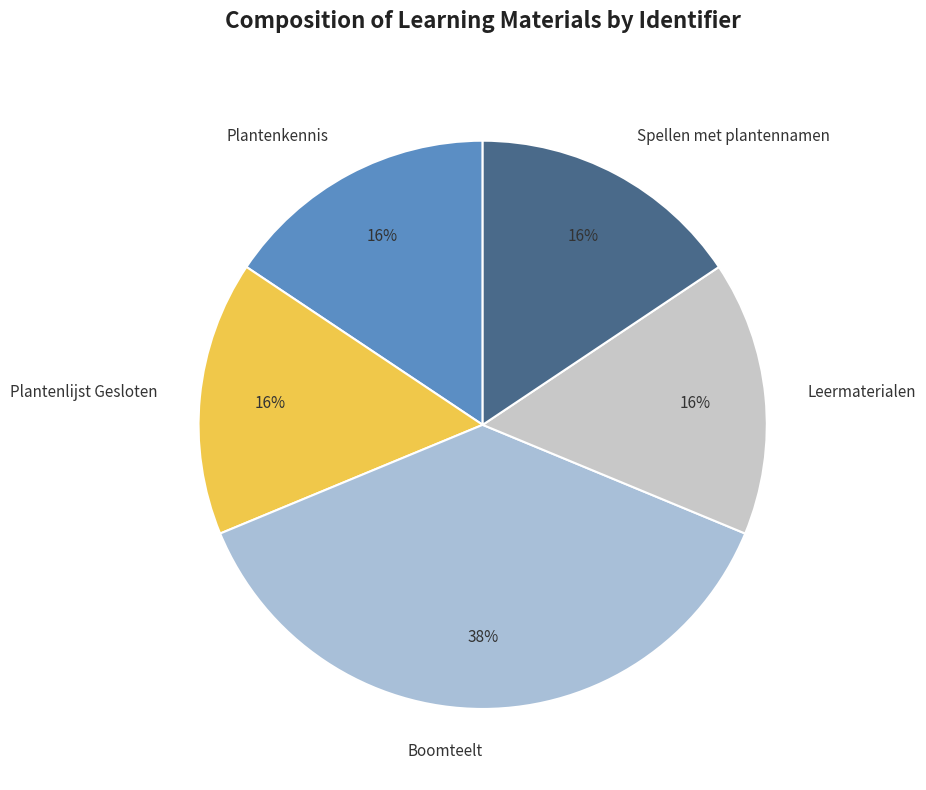

Is there any slice that represents more than half of the pie?

No